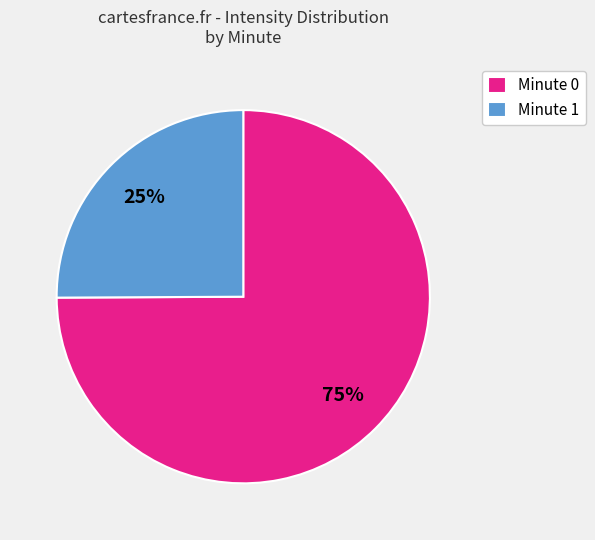

What percentage is the Minute 1 slice, to the nearest percent?

25%